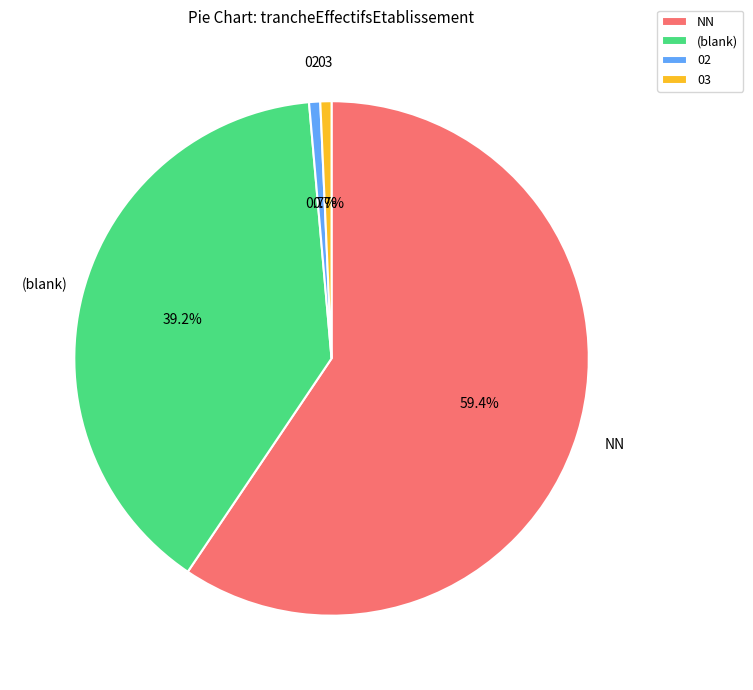

Which category accounts for the majority?

NN